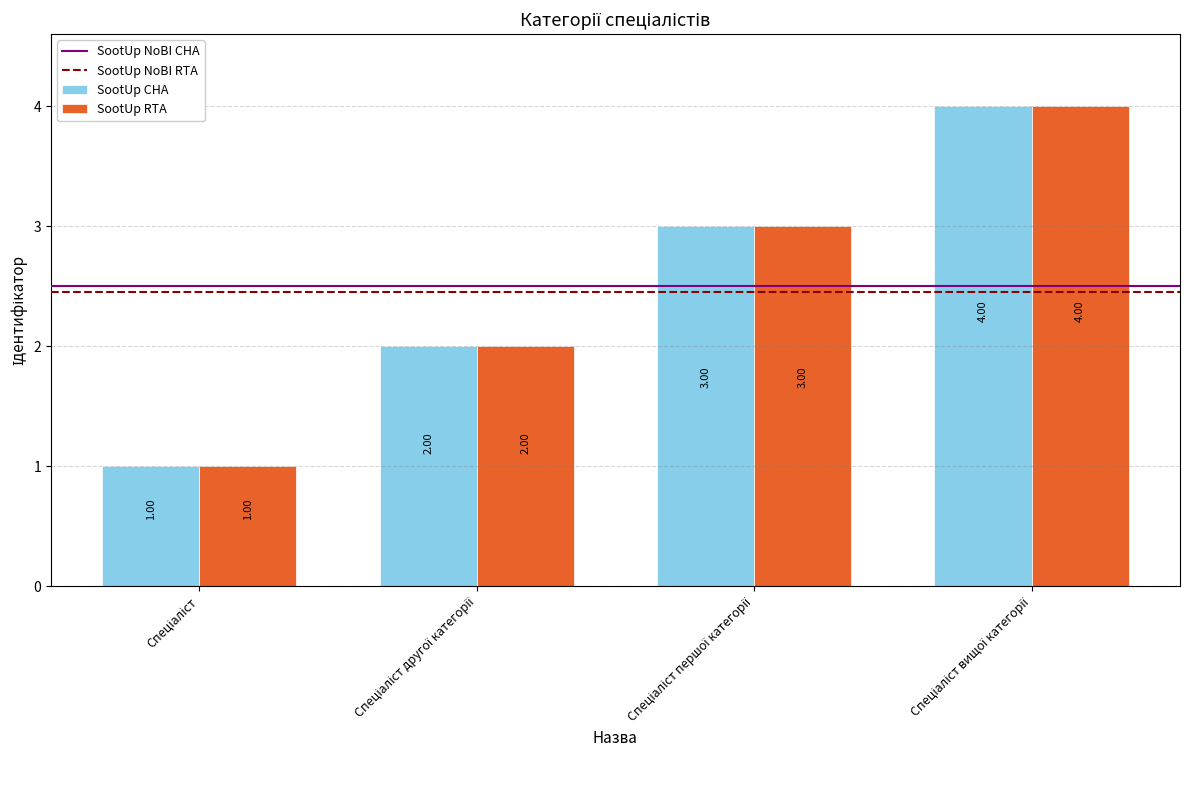

What is the sum of all SootUp CHA values?

10